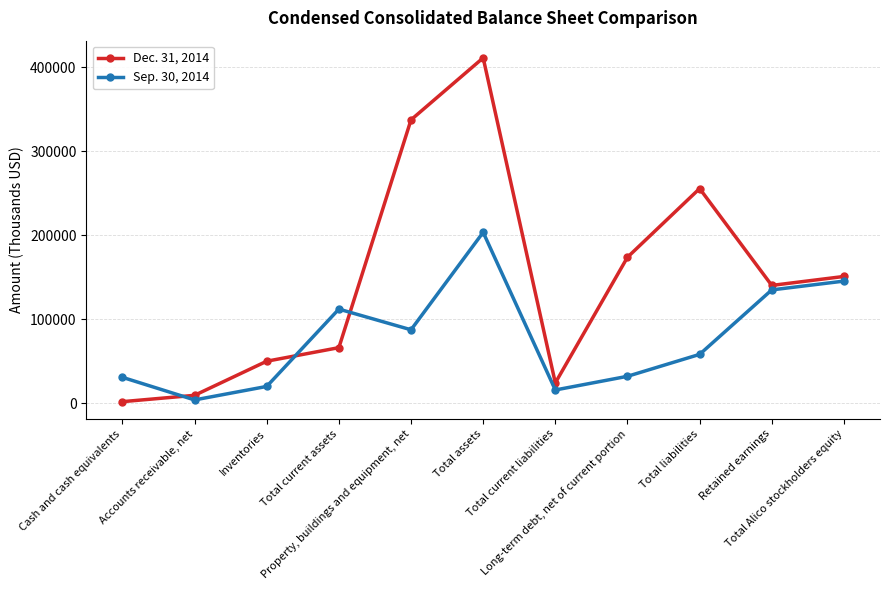

True or false: Dec. 31, 2014 and Sep. 30, 2014 cross at least once.

True